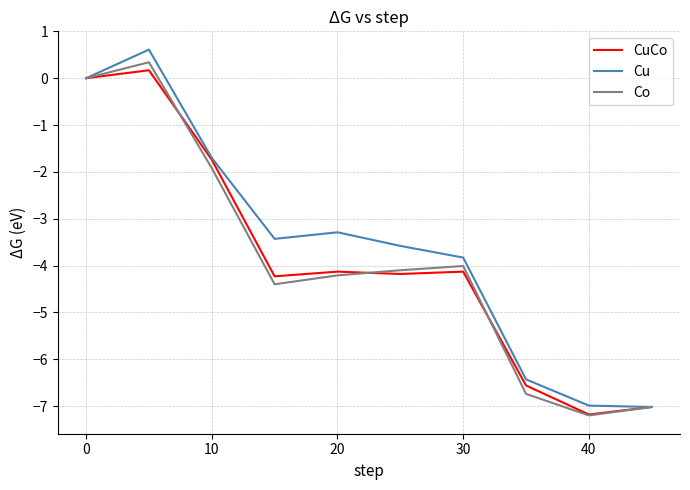

What is the minimum value for Cu?

-7.0